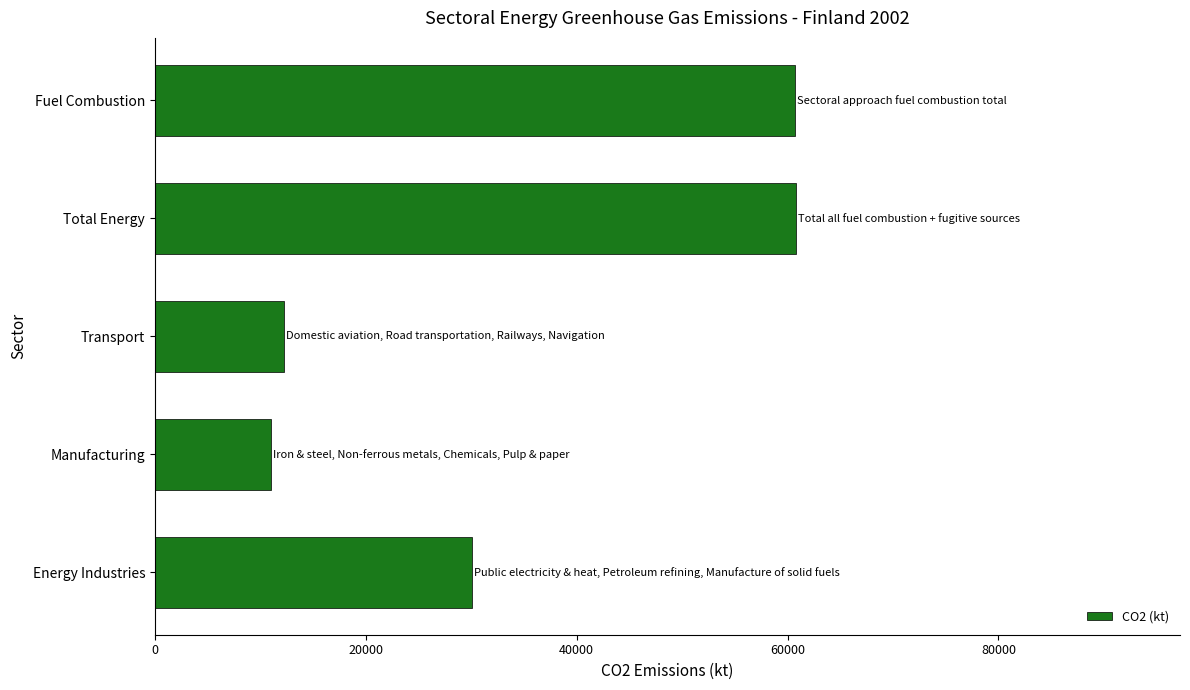

What is the sum of the values at Transport and Total Energy?

73006.7